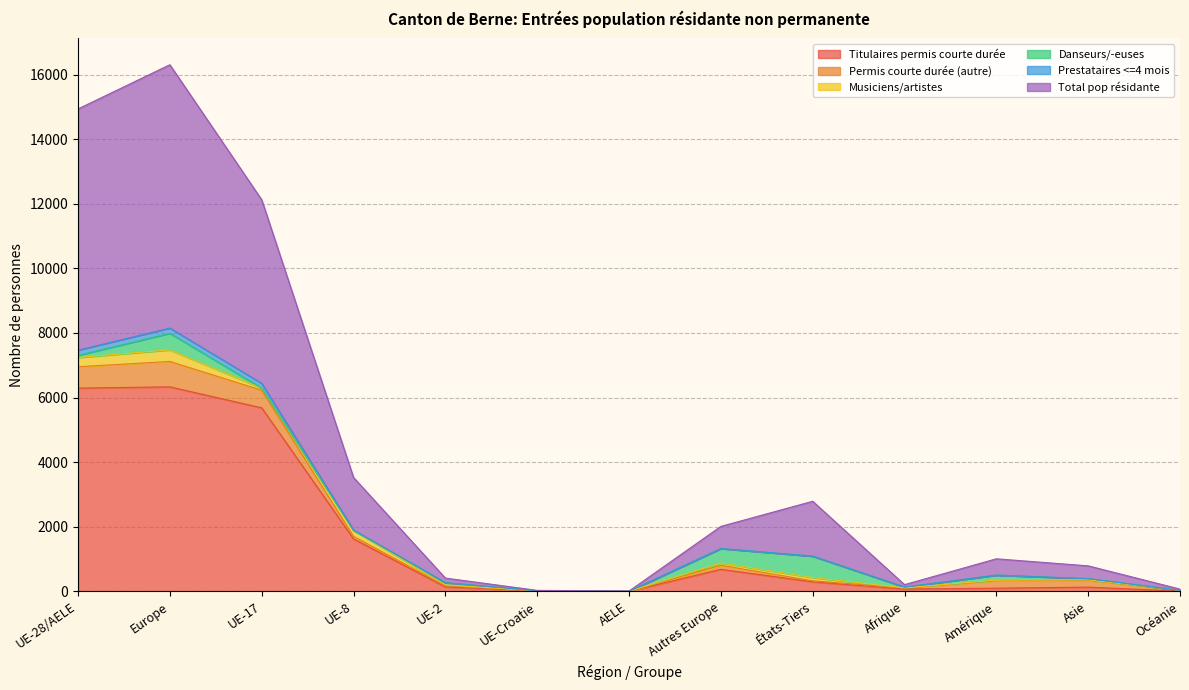

At which category is the sum across all series the highest?

Europe